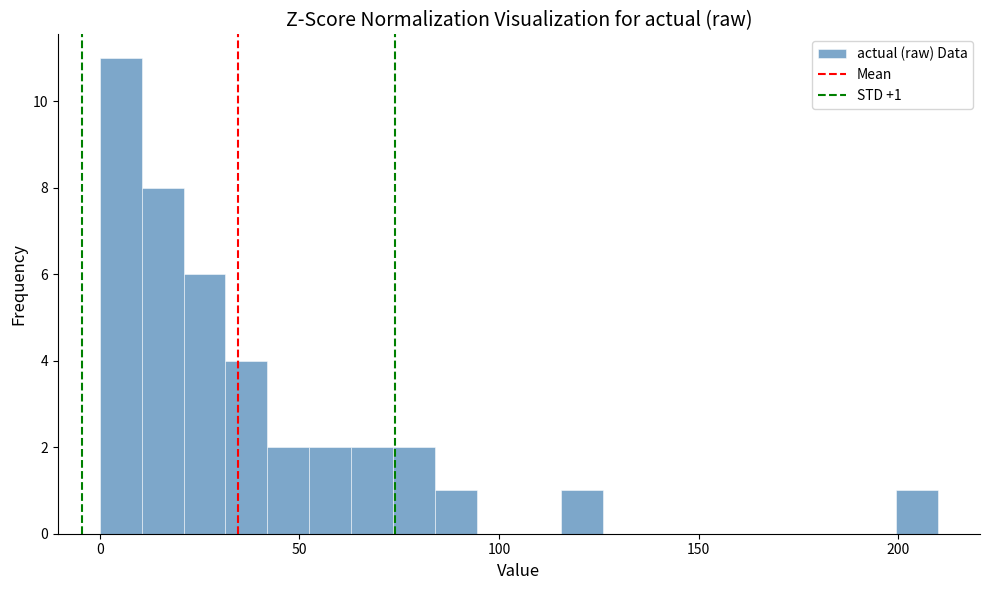

Read against the x-axis, roughly where is the centre of the tallest bar?

5